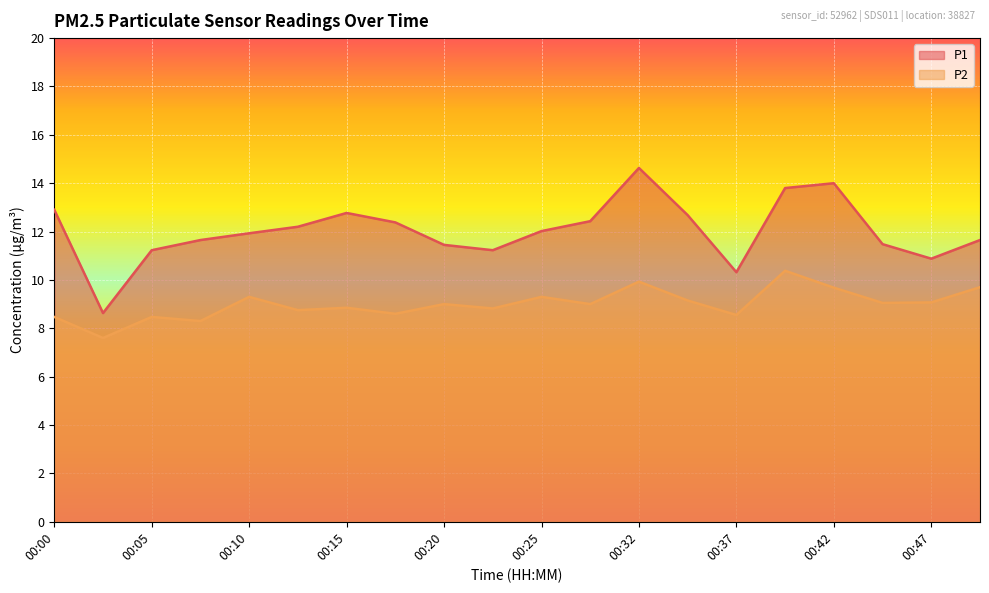

In P1, how many points are lower than both neighbors (excluding endpoints)?

4